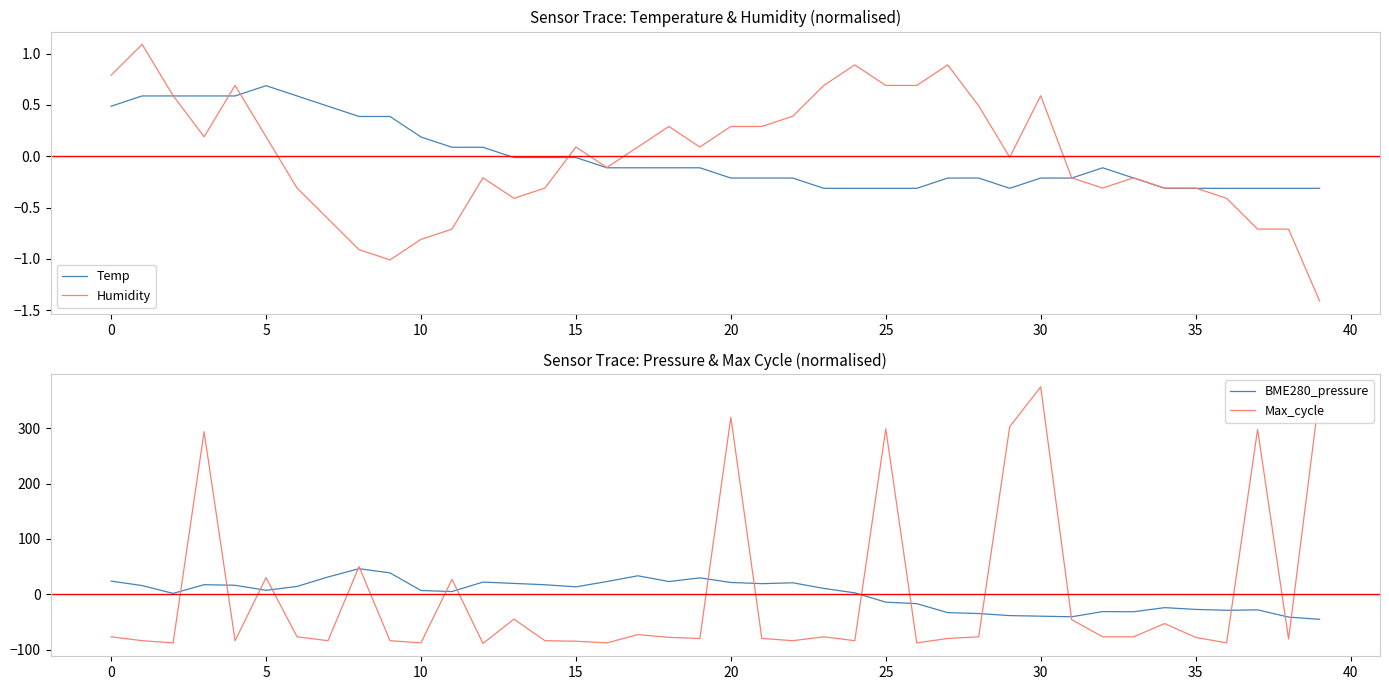

What is the label of the 37th point from the left?

36